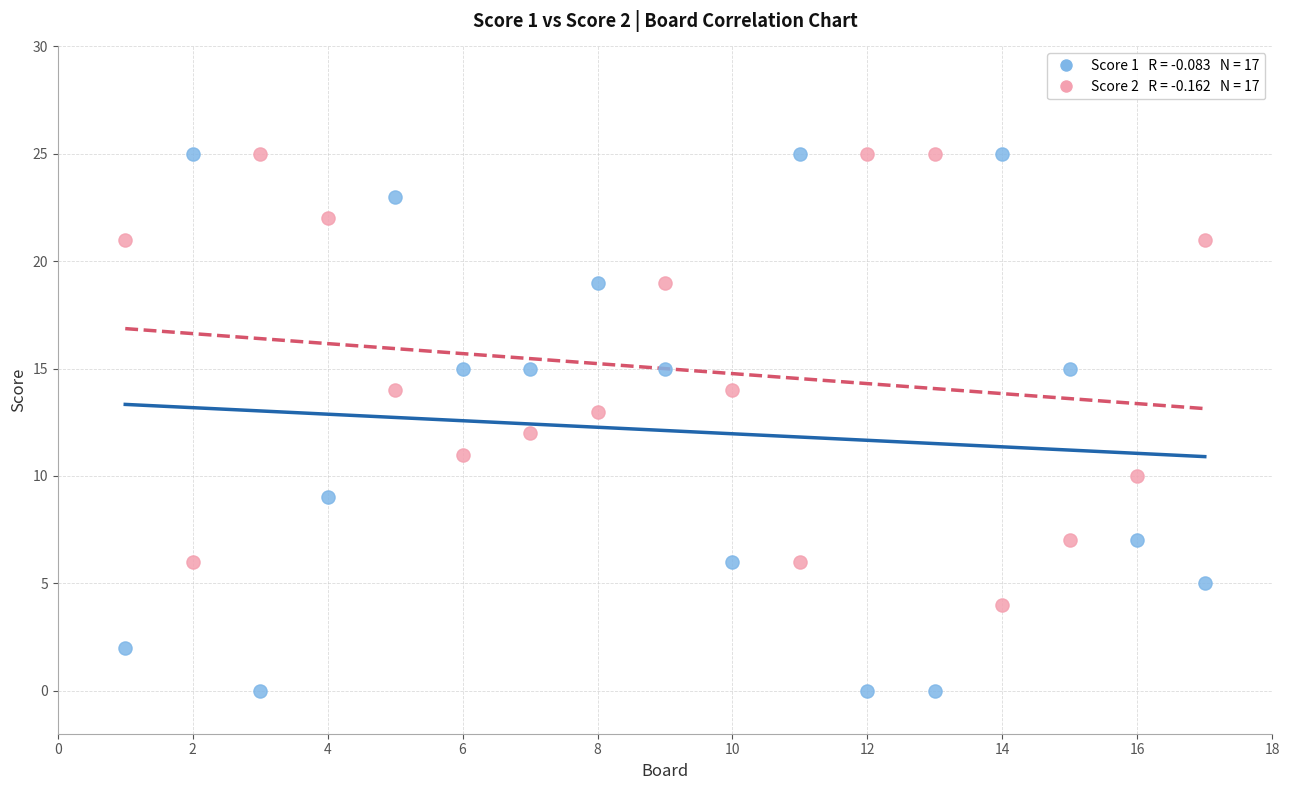

Across all data points, what is the range of X values (max minus min)?

16